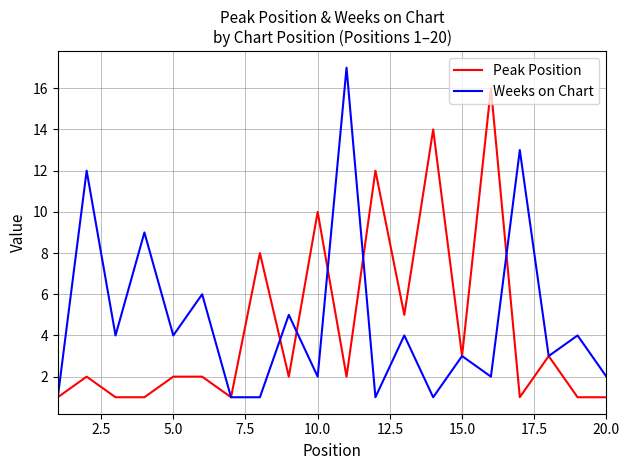

Which series has the widest spread of values?

Weeks on Chart